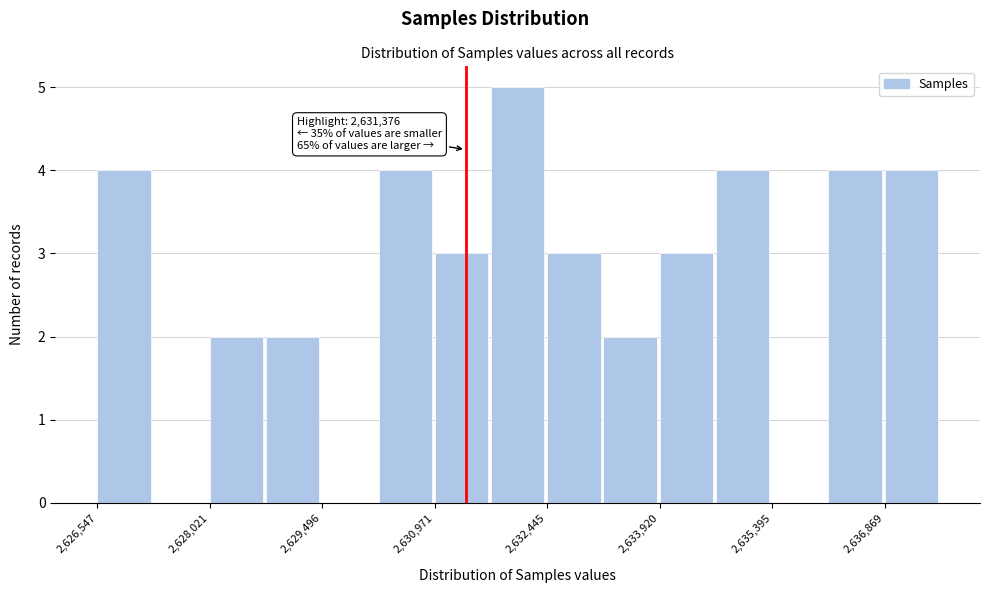

Around what value on the x-axis is the tallest bar? Give the approximate position of its centre, as read against the axis.

2632000